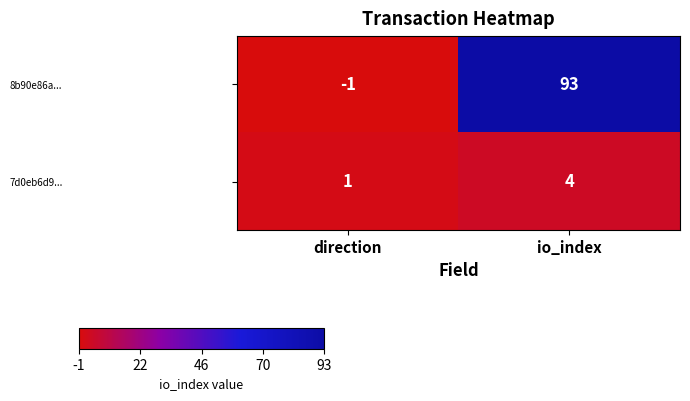

Reading right to left, transcribe all the data shown in this chart.

8b90e86a...: io_index=93	direction=-1
7d0eb6d9...: io_index=4	direction=1